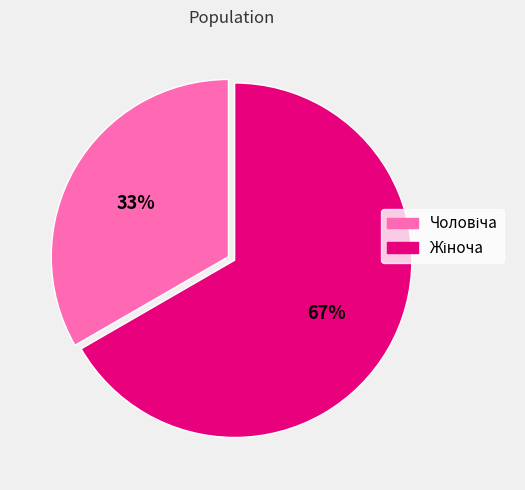

Is there a majority slice in this chart?

Yes